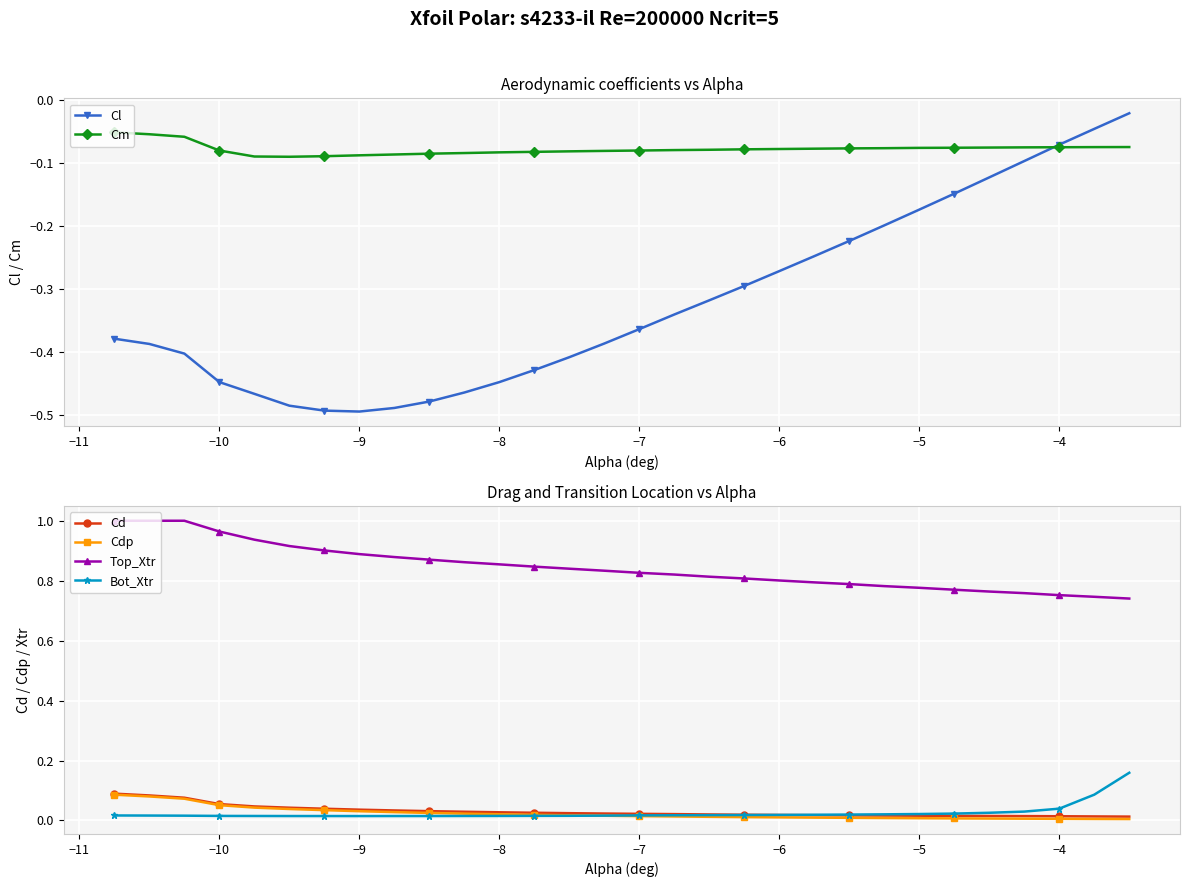

True or false: Cd and Top_Xtr cross at least once.

False